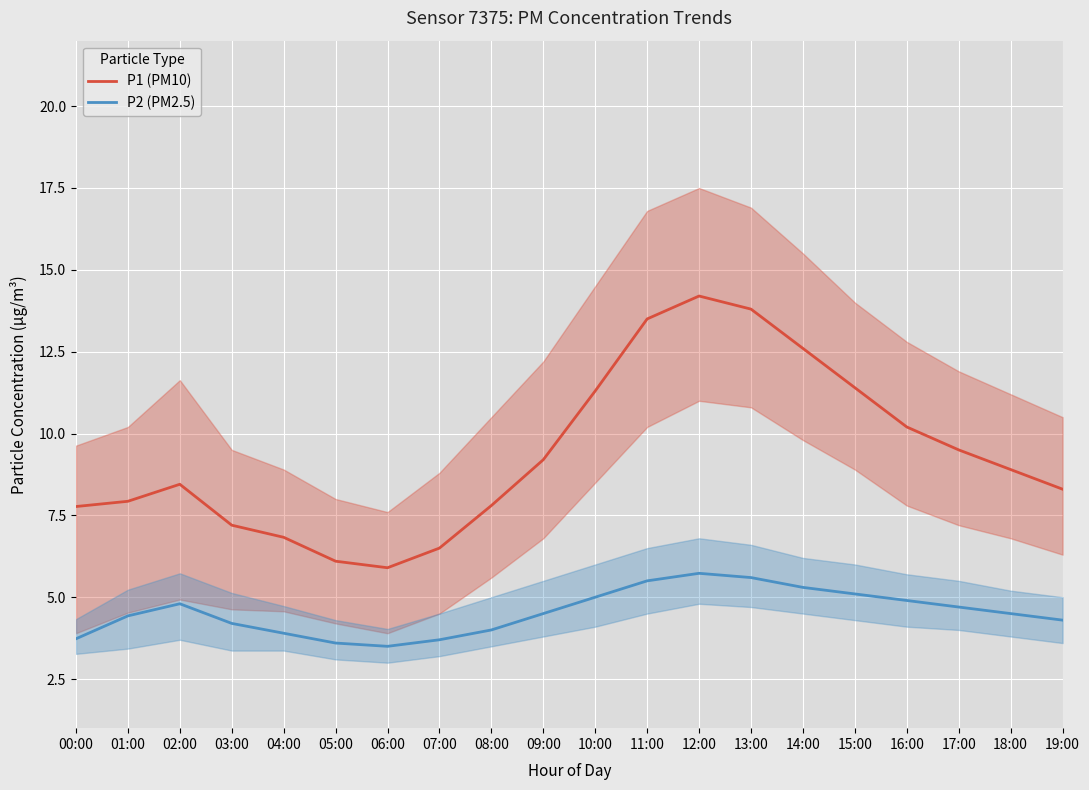

True or false: P1 (PM10) and P2 (PM2.5) intersect in this chart.

False